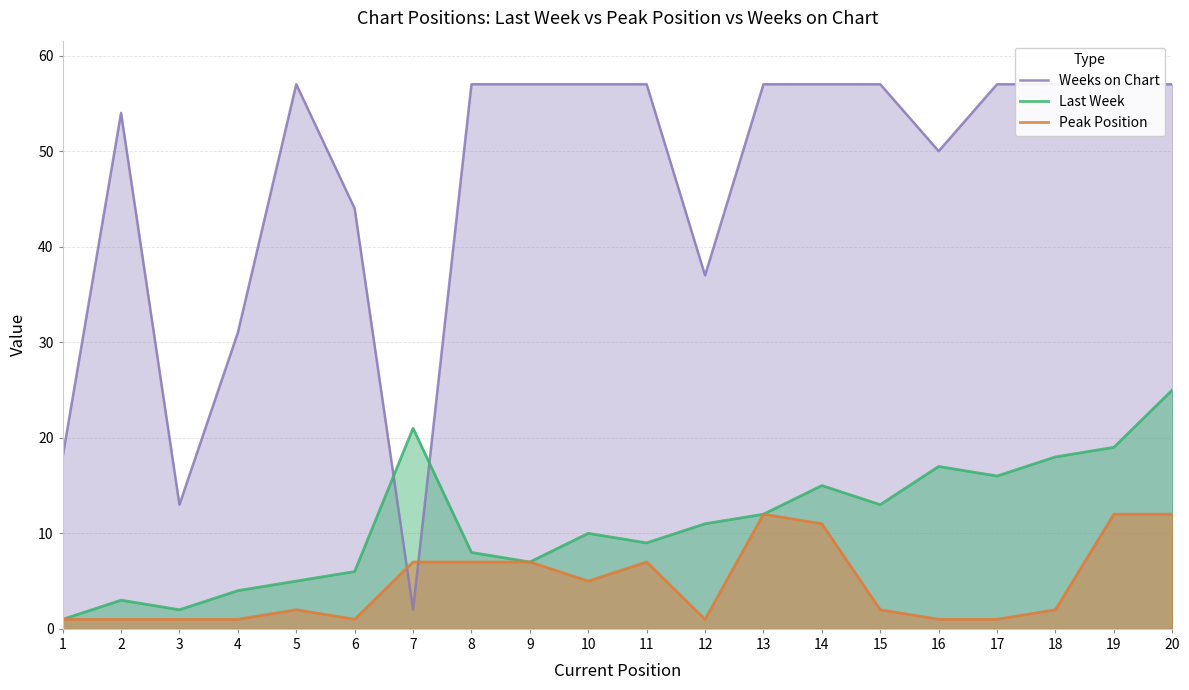

Between 5 and 20, which series saw the biggest shift?

Last Week